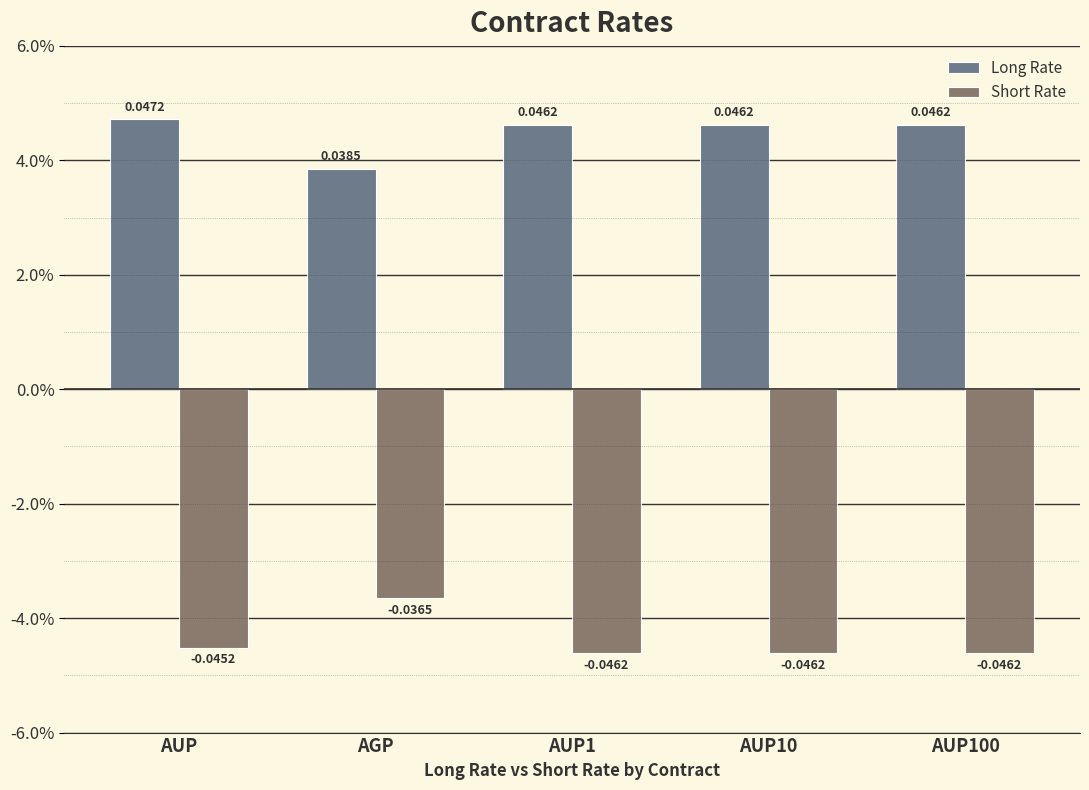

Does the chart contain stacked bars?

No